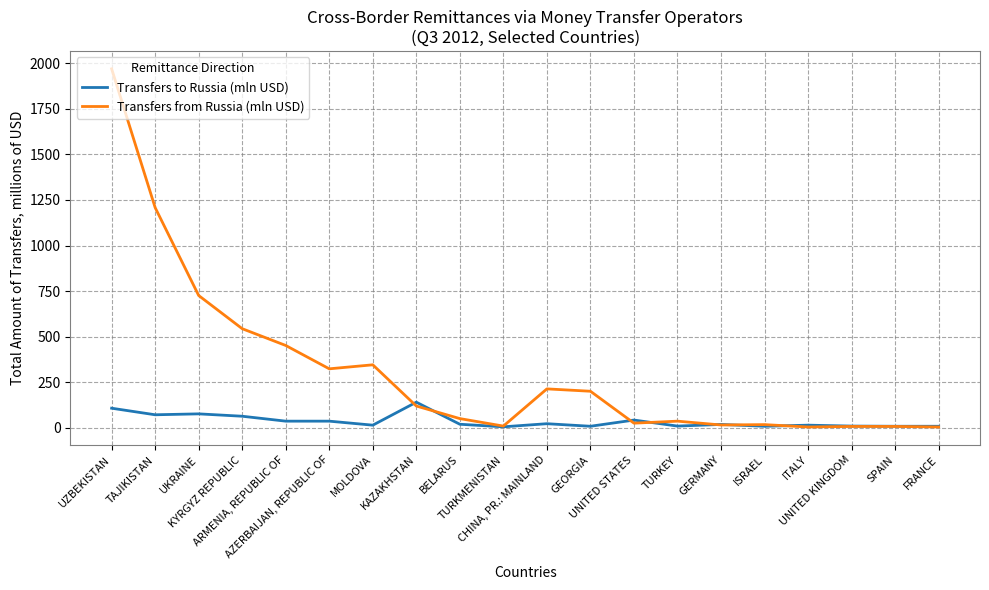

What is the difference between the maximum and minimum values in the Transfers from Russia (mln USD) series?

1964